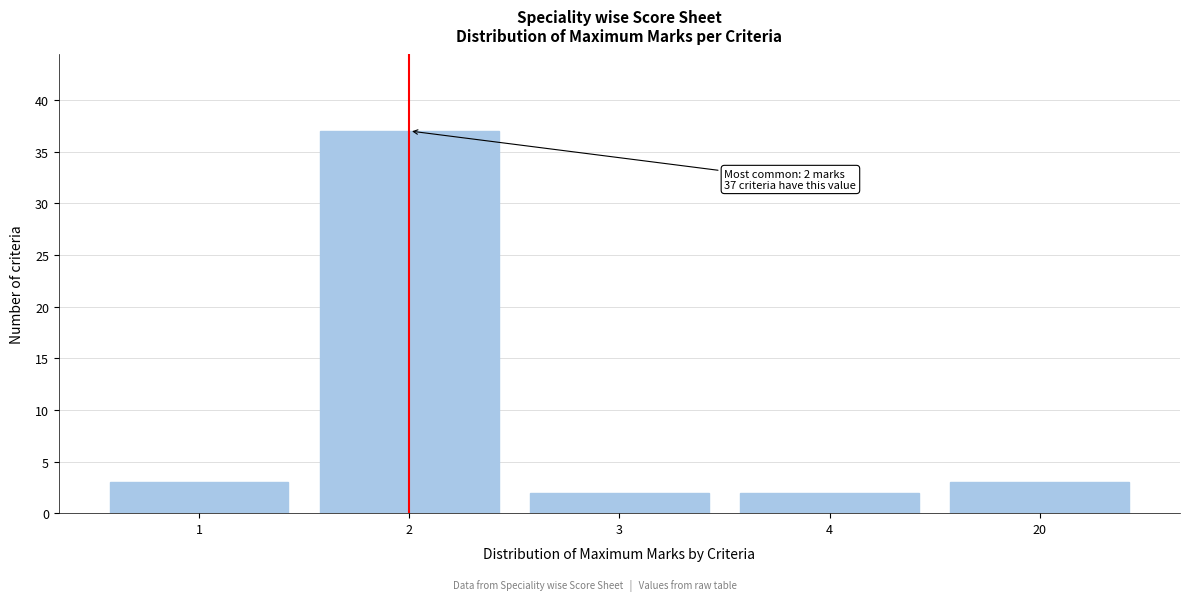

Reading right to left, what are all the values shown in this chart?

20=3	4=2	3=2	2=37	1=3